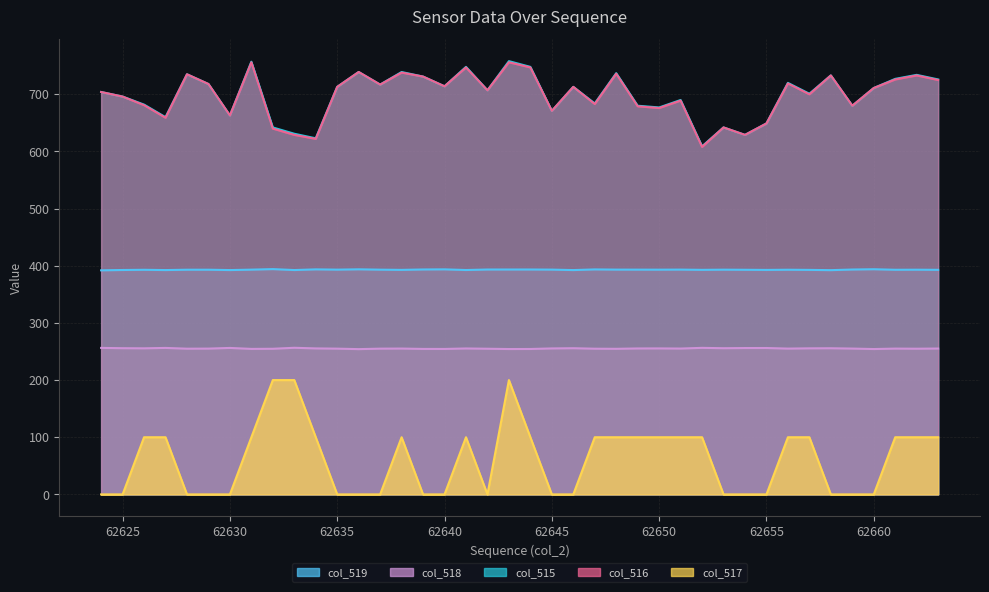

How many data points in col_517 are less than 100?

19